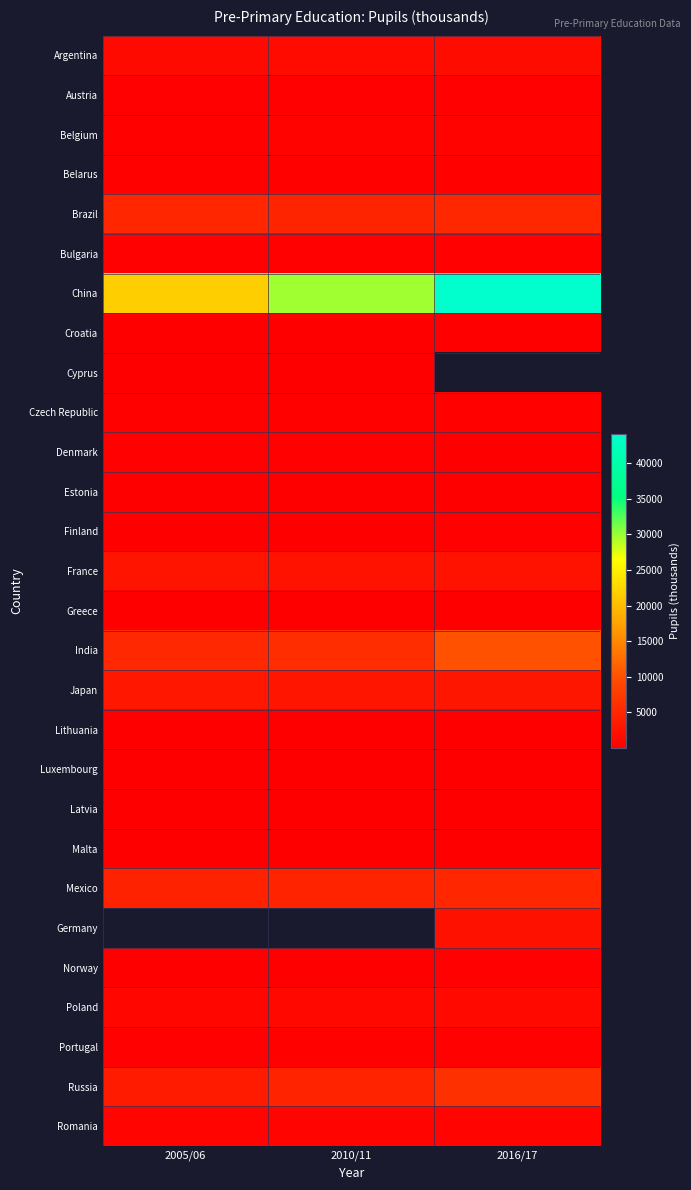

The Belgium series shows 681.4 at 2005/06. True or false?

False